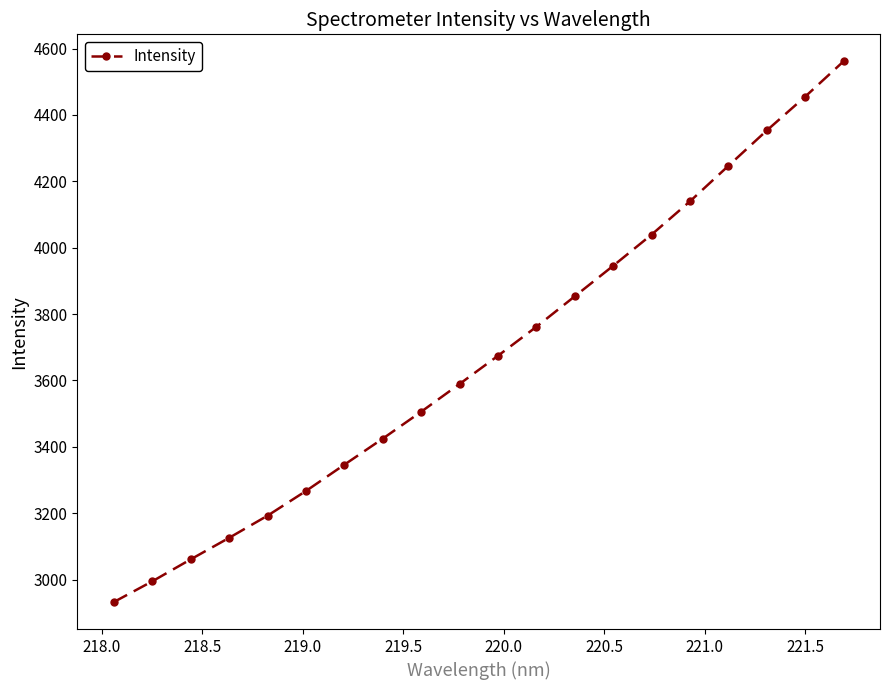

What is the difference between the maximum and minimum values?

1628.9